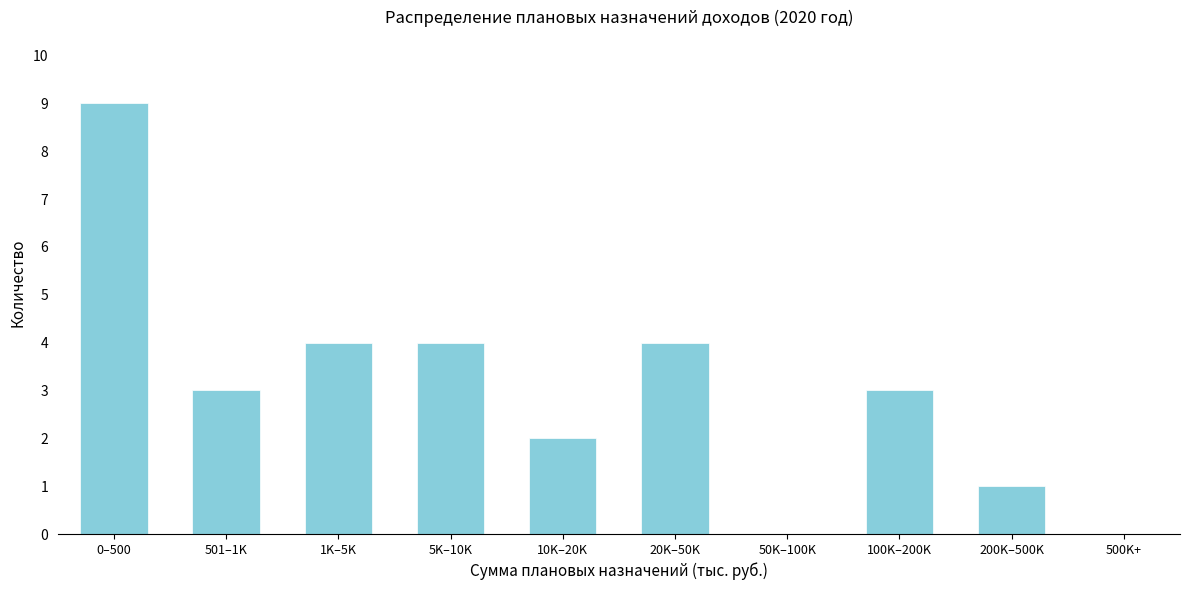

Reading left to right, list all the values displayed in this chart.

0–500=9	501–1K=3	1K–5K=4	5K–10K=4	10K–20K=2	20K–50K=4	50K–100K=0	100K–200K=3	200K–500K=1	500K+=0